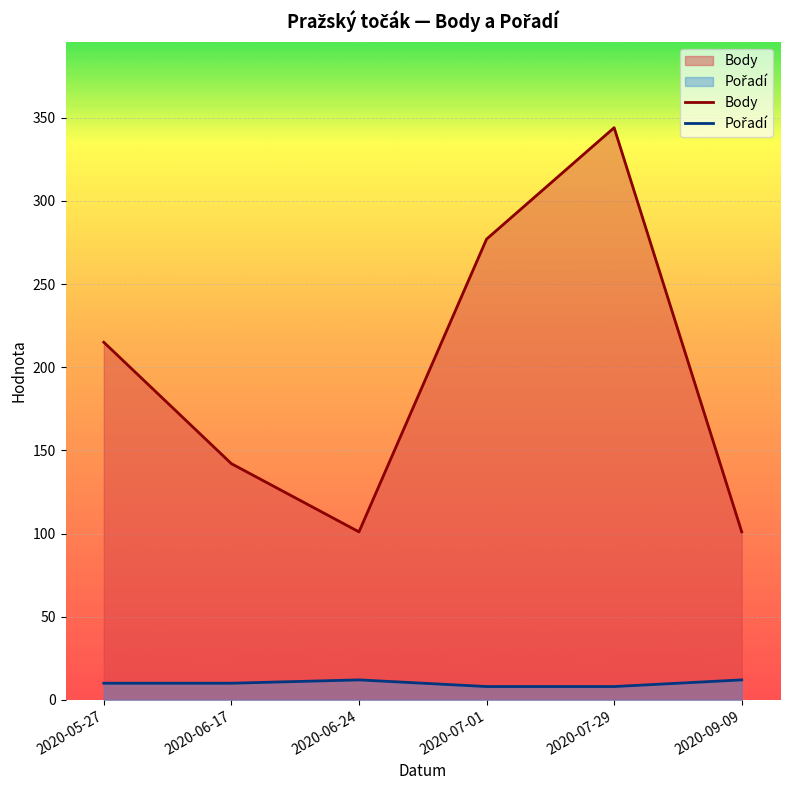

At how many categories does at least one series exceed 271?

2